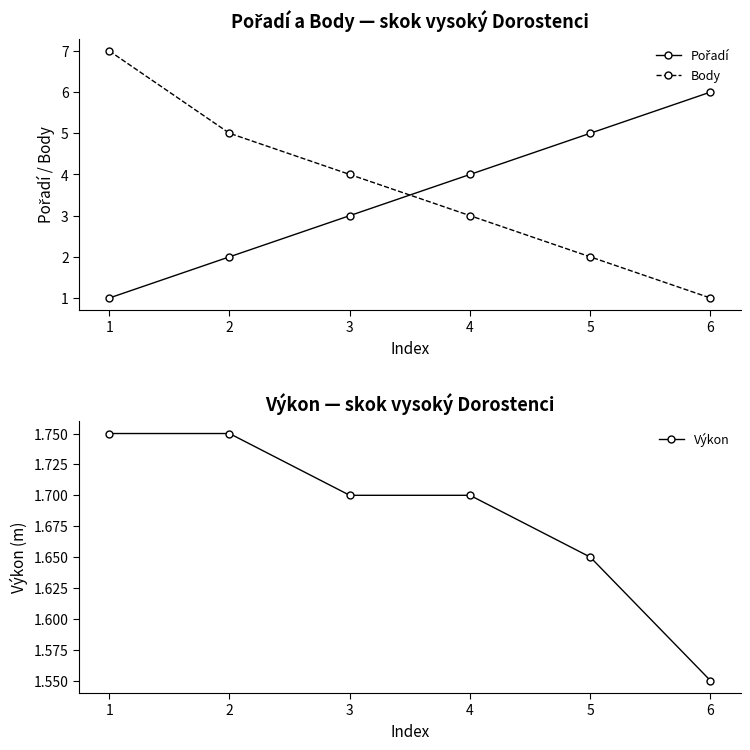

Which series changed the most between 3 and 6?

Pořadí